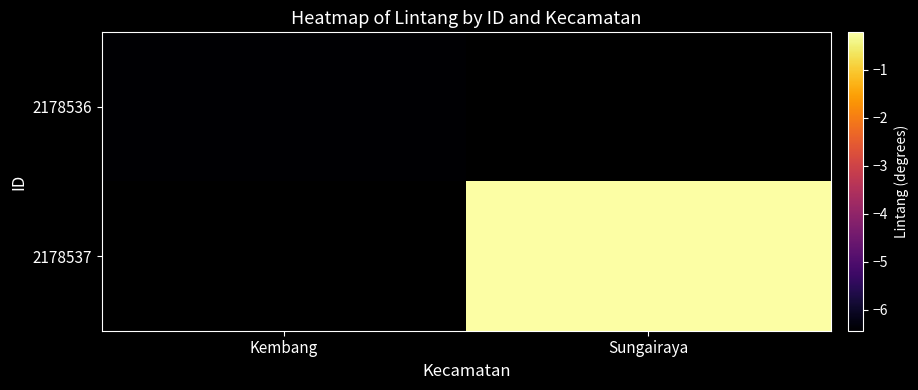

Count the number of data series in this chart.

2